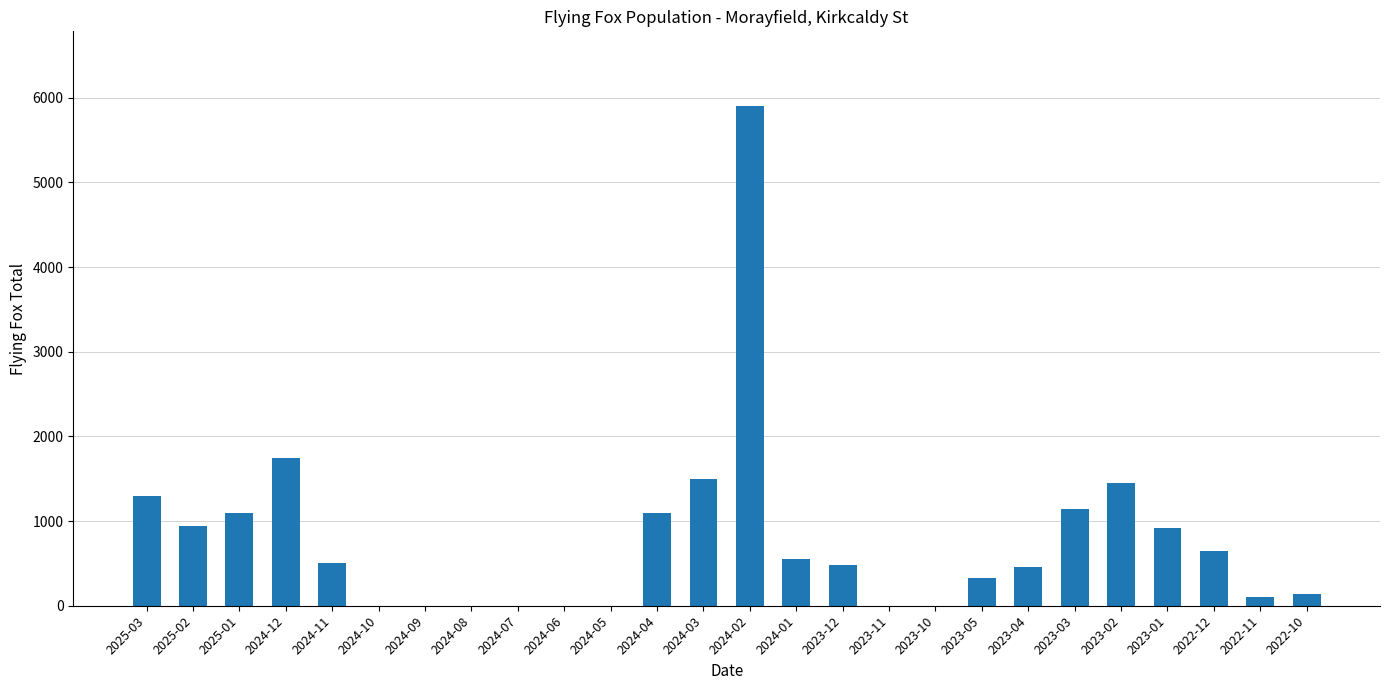

Which category has the highest value across all series?

2024-02